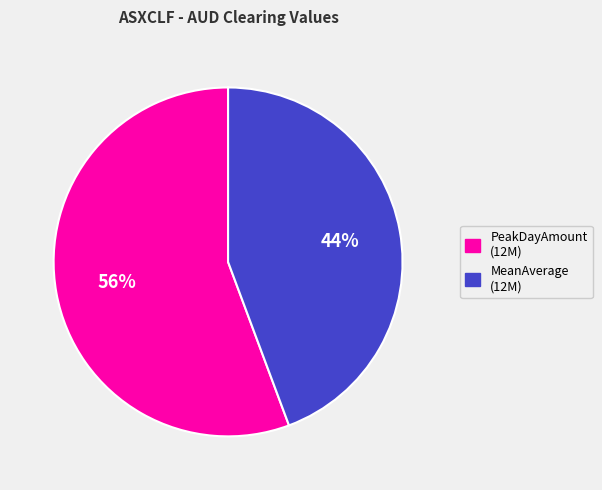

Count the number of slices in the pie.

2